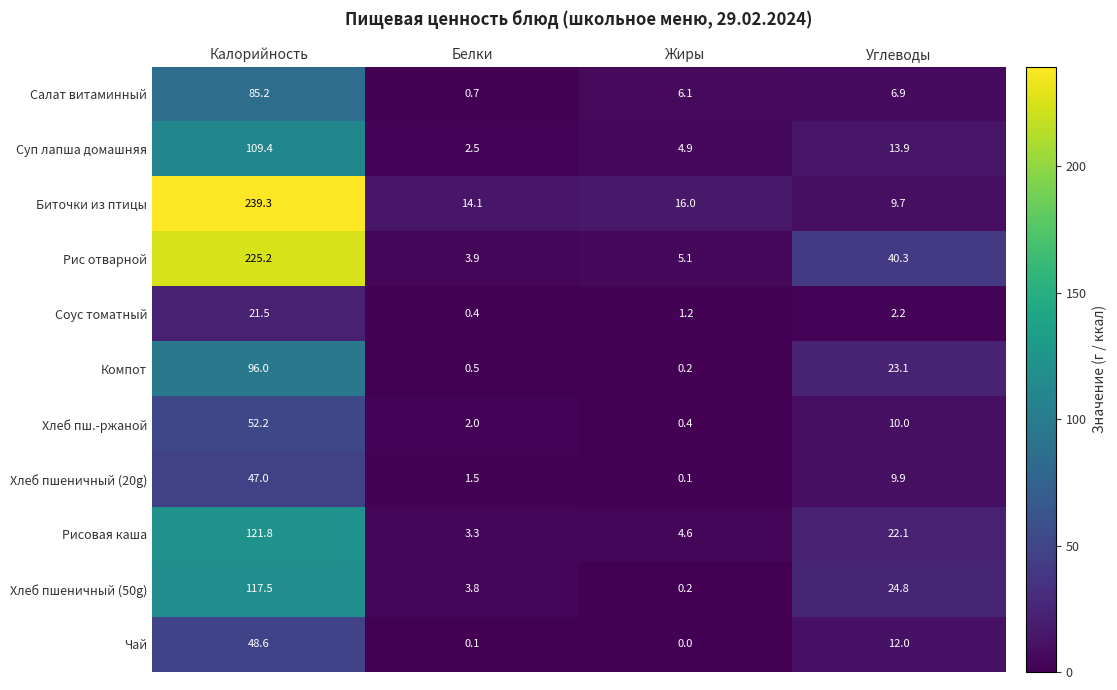

Which series changed the most between Белки and Жиры?

Салат витаминный